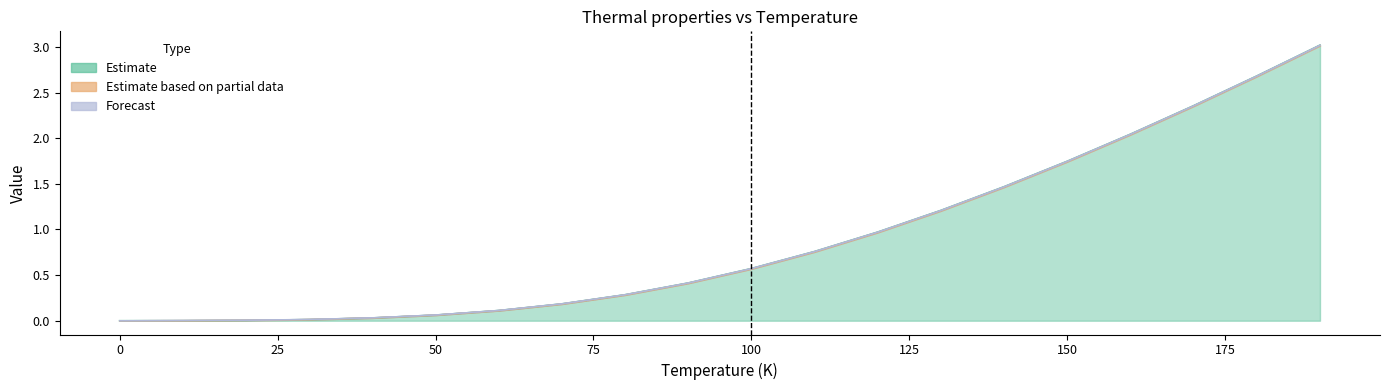

Is the value of mp-567505 a=3.0825 at 180.0 greater than the value of mp-11714 a=3.0825 at 10.0?

Yes